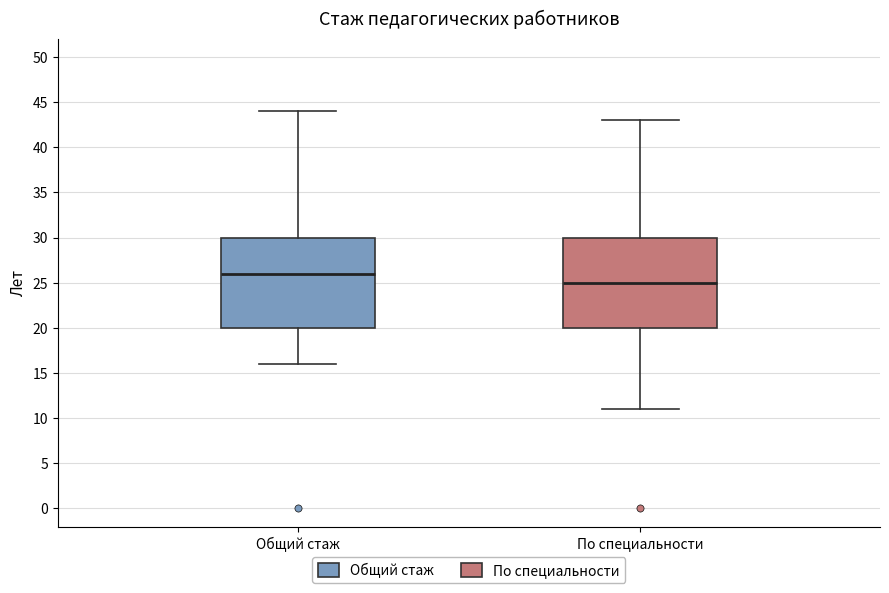

Which box's median line is the highest?

Общий стаж